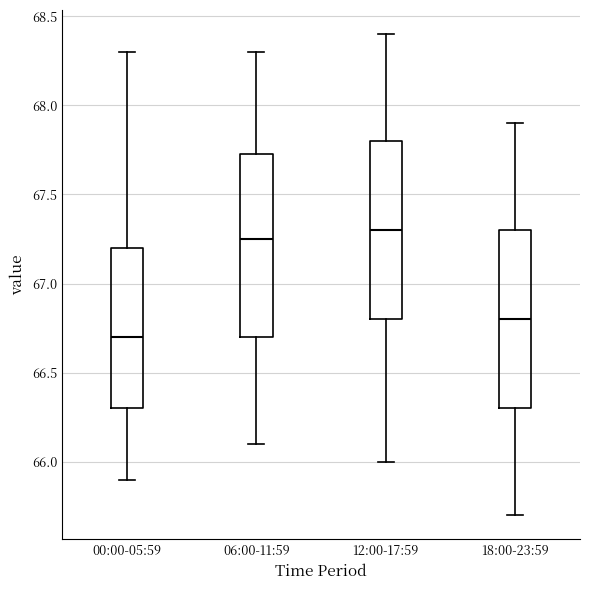

Which box's median line is the highest?

12:00-17:59